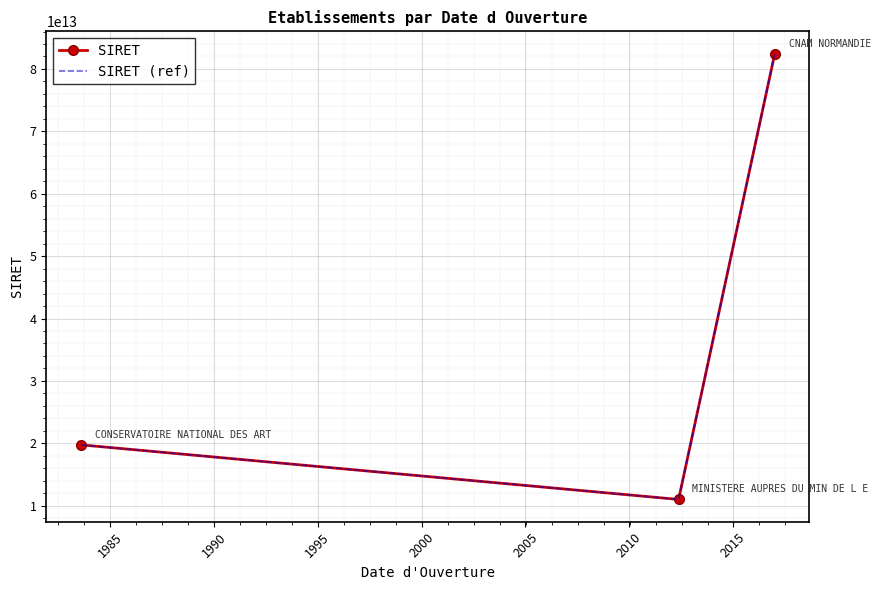

What is the value of the SIRET point at the 1st from the left?

19753471200017